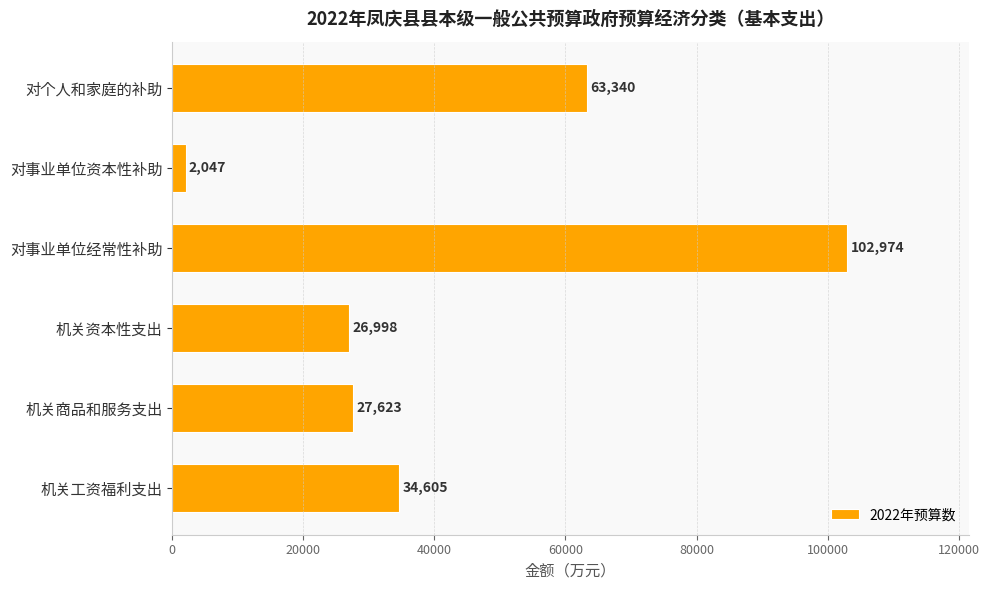

What is the difference between the maximum and second lowest values?

75976